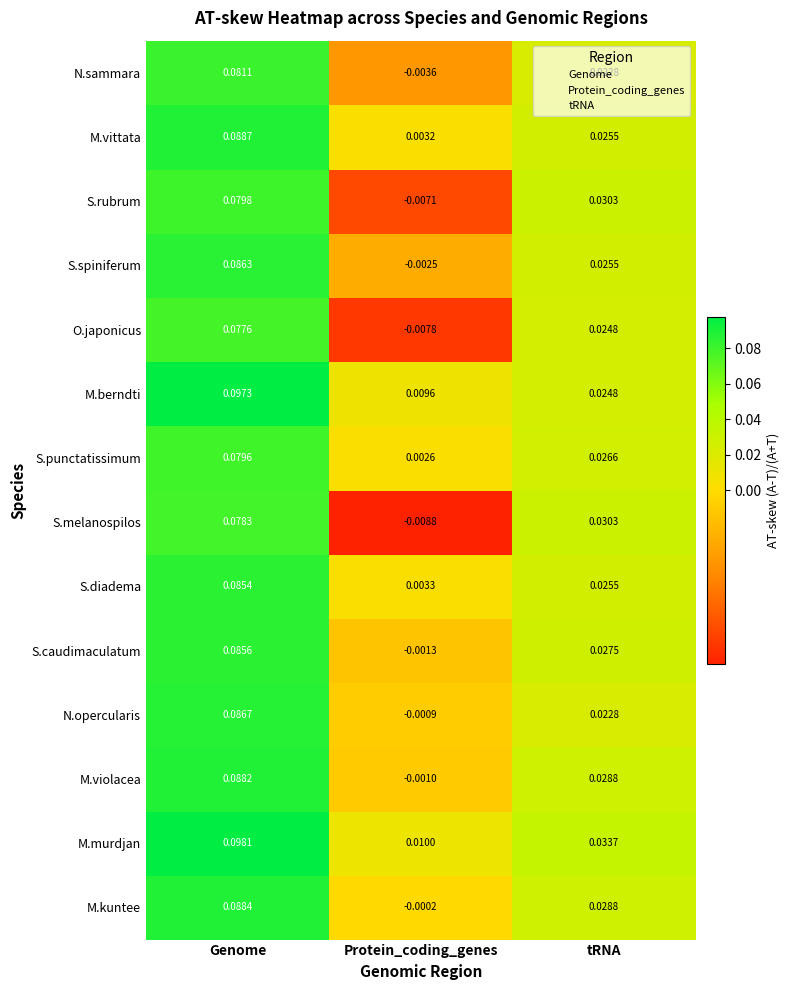

How many data points in M.kuntee are above 0?

2